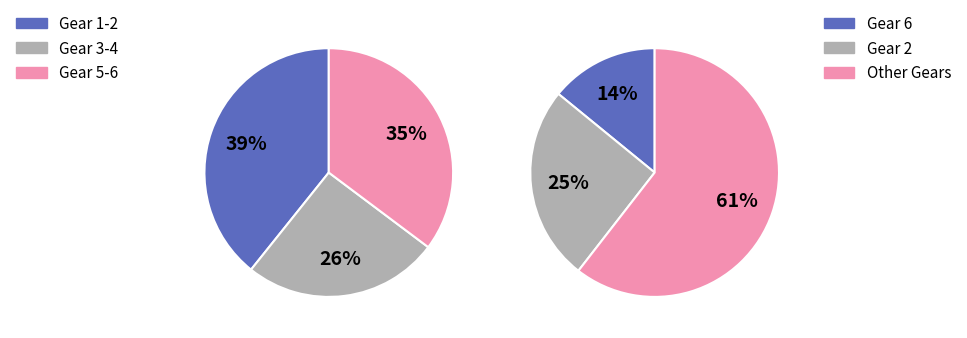

What percentage is NOT represented by 6?

85.9%